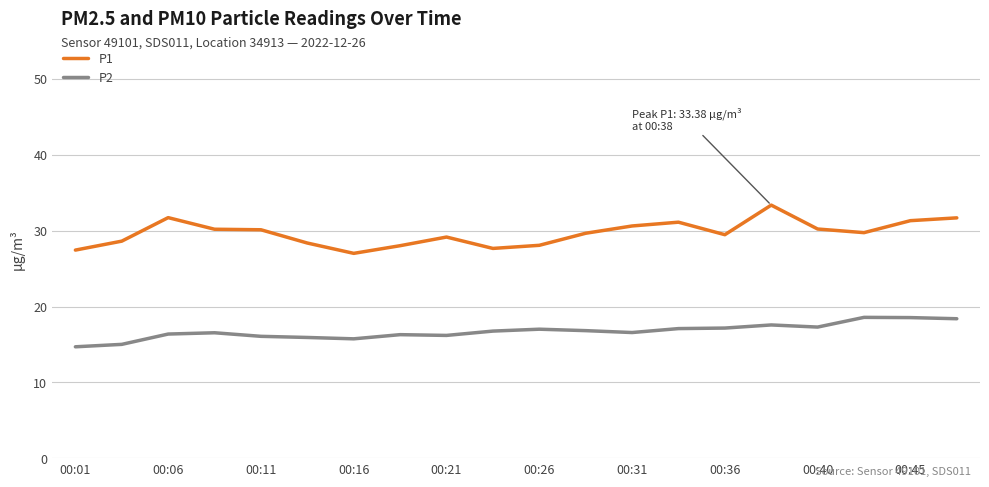

Rank the series by their maximum value, from lowest to highest.

P2, P1